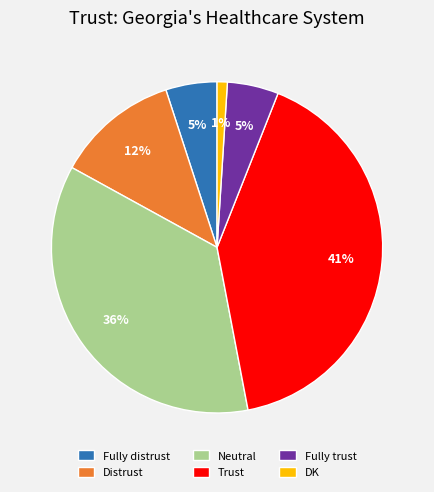

The DK slice represents 6% of the pie. True or false?

False